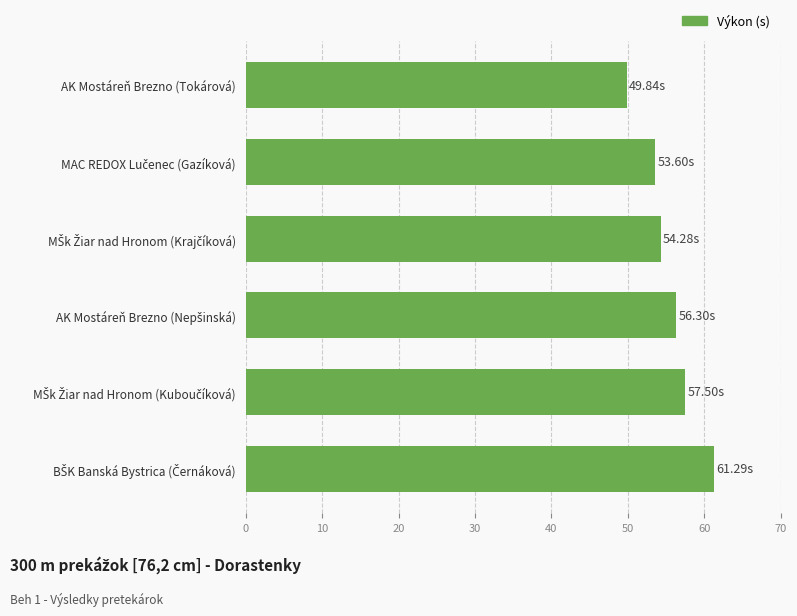

Which label corresponds to the smallest value in the chart?

AK Mostáreň Brezno (Tokárová)